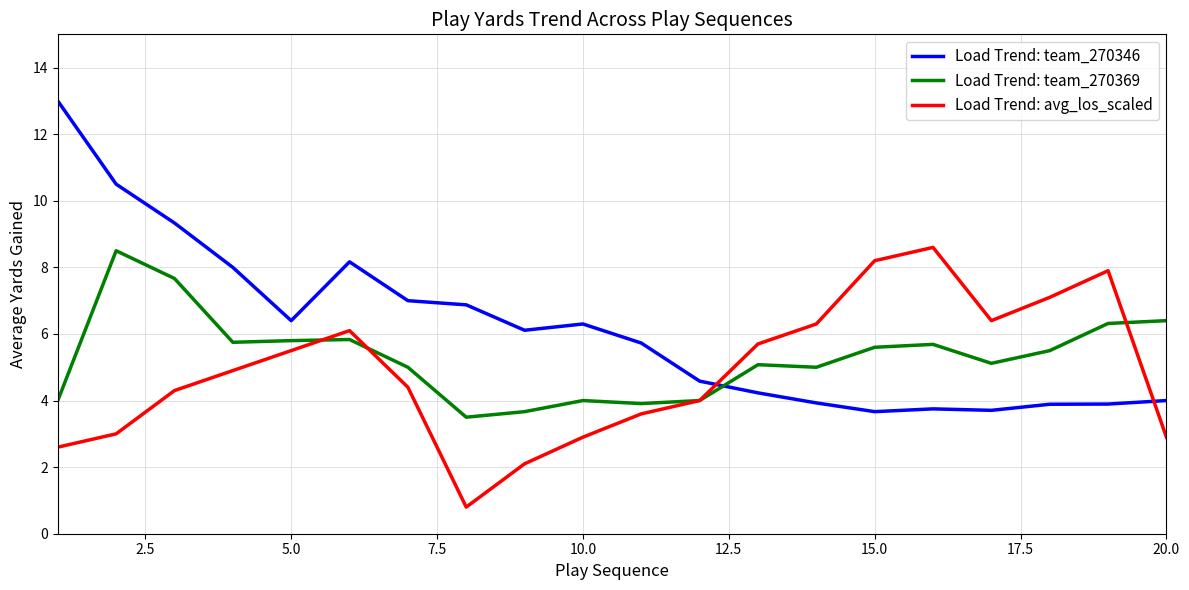

Does the chart display data point markers on the line(s)?

No